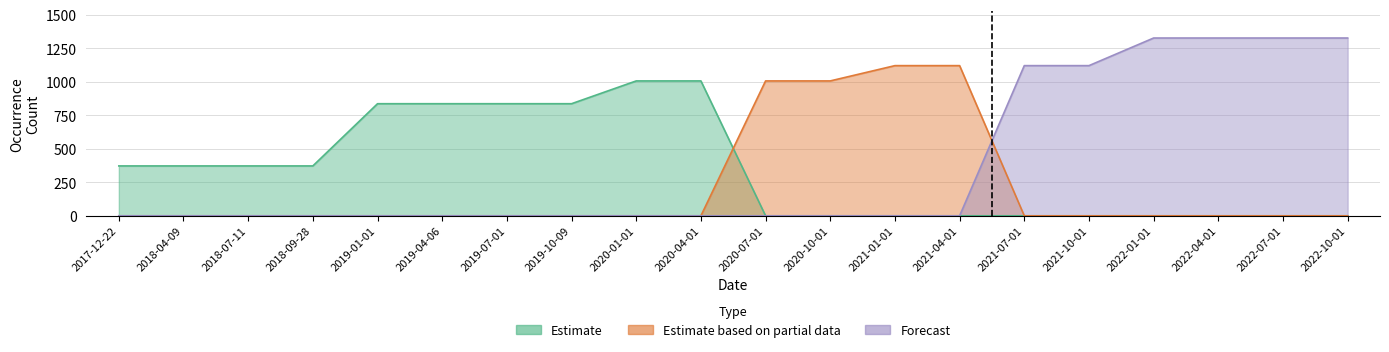

How many times do Estimate and Estimate based on partial data cross each other?

1